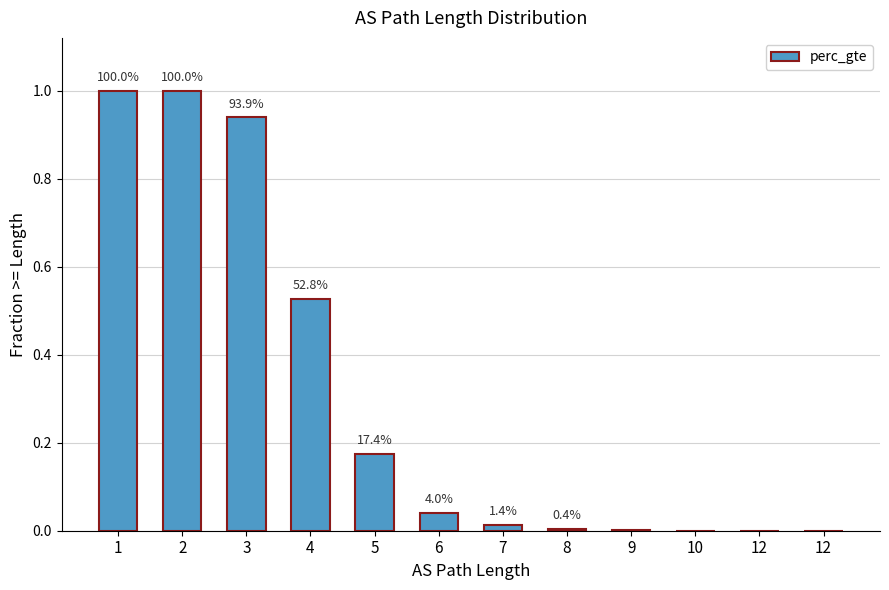

How many data points does each series have?

12